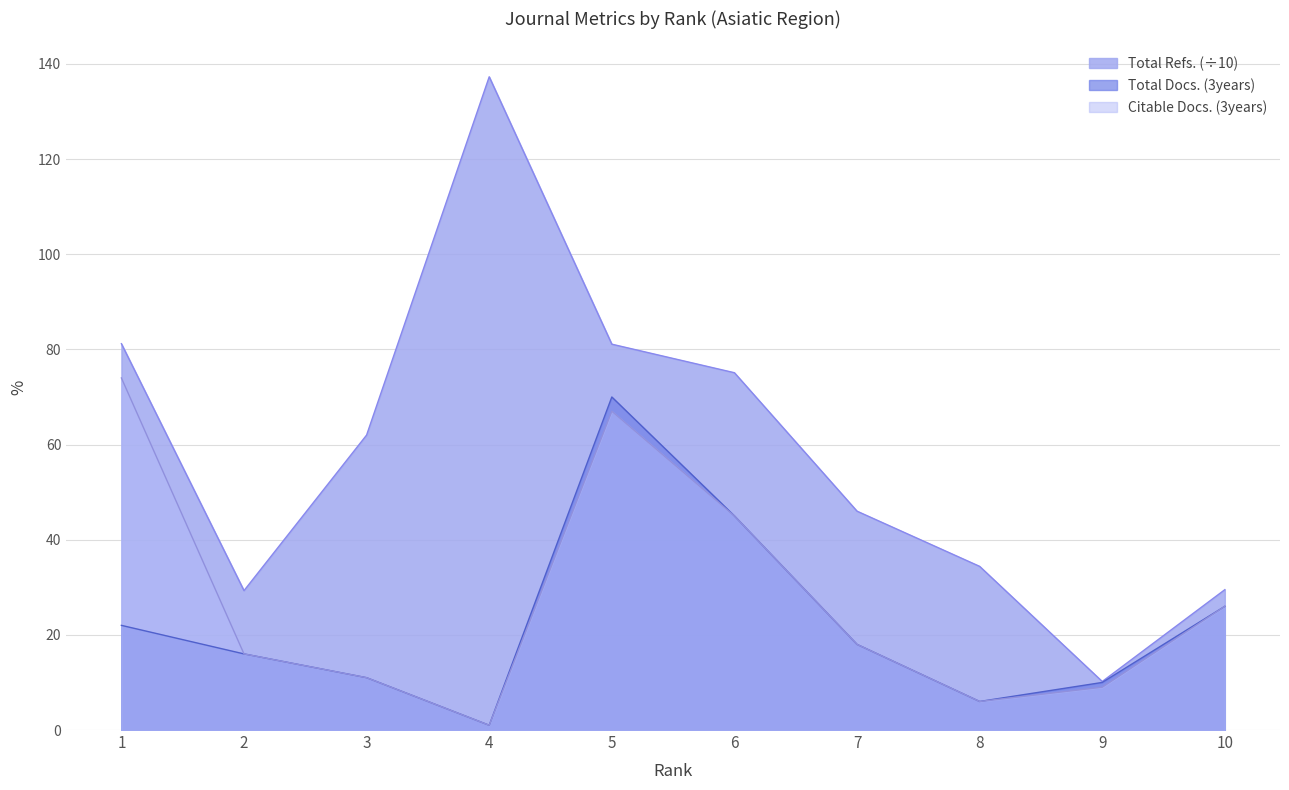

The value of Total Docs. (3years) at 4 is 1.0. True or false?

True